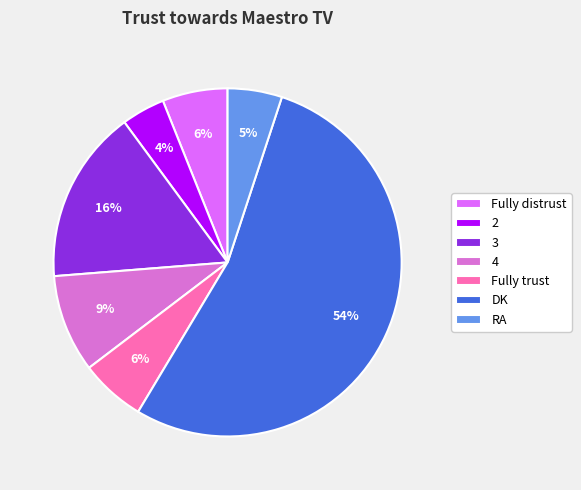

True or false: 2 accounts for 12% of the total.

False